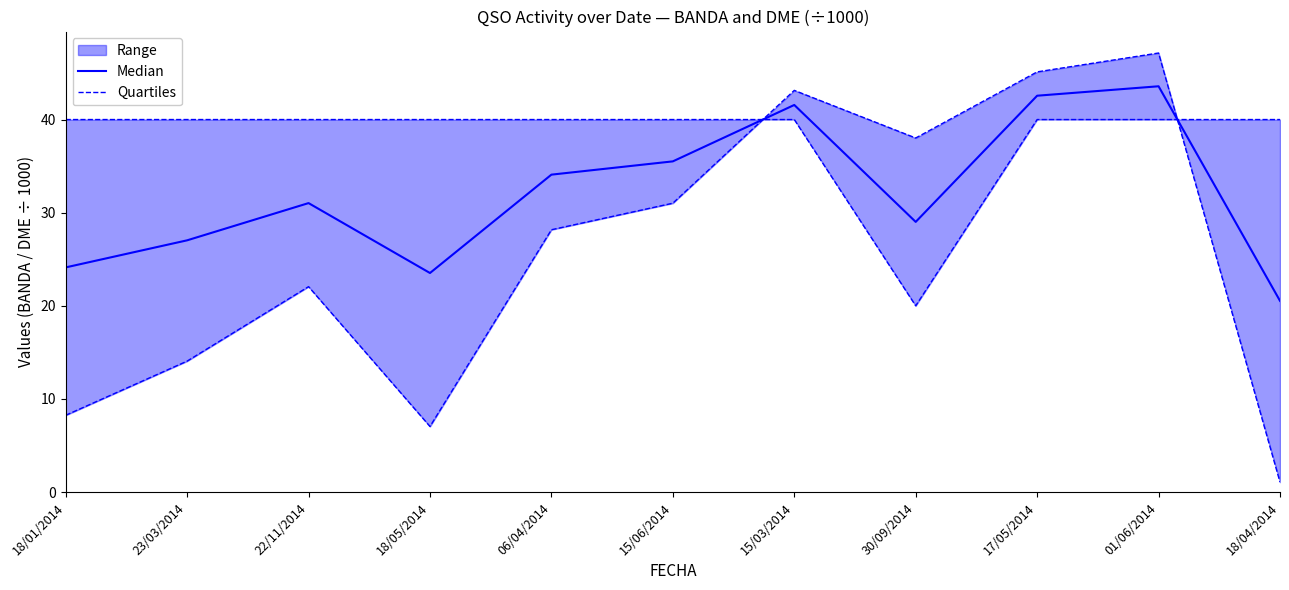

At which category does the chart reach its peak across all series?

01/06/2014